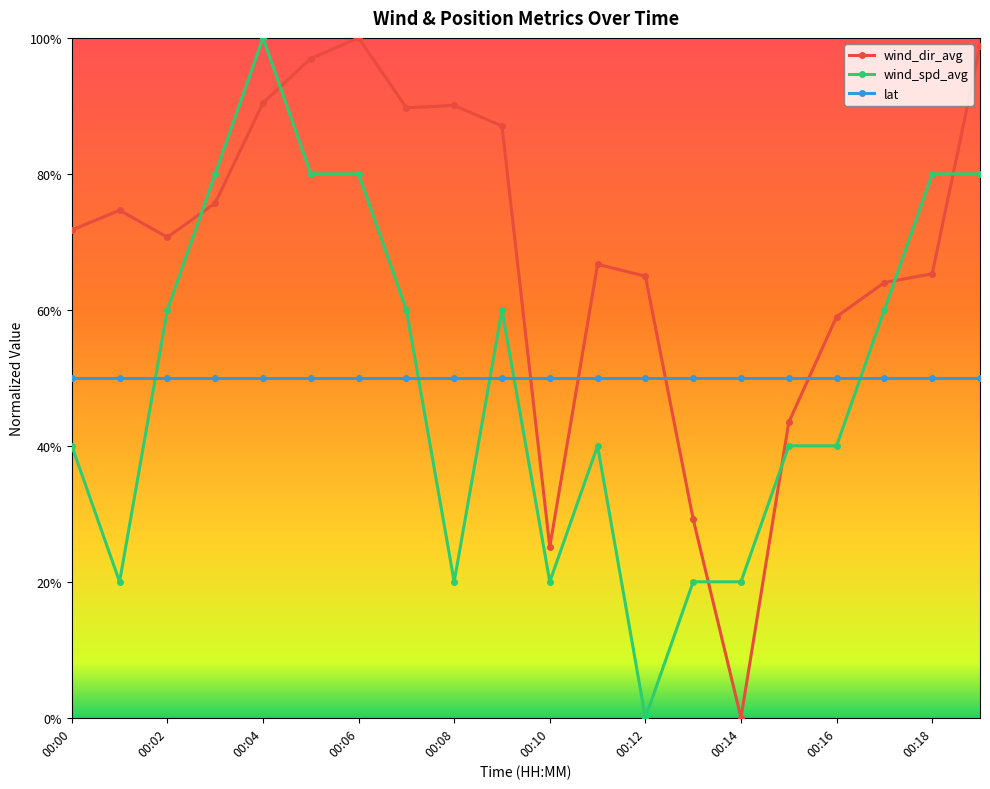

Does the chart have visible grid lines?

No